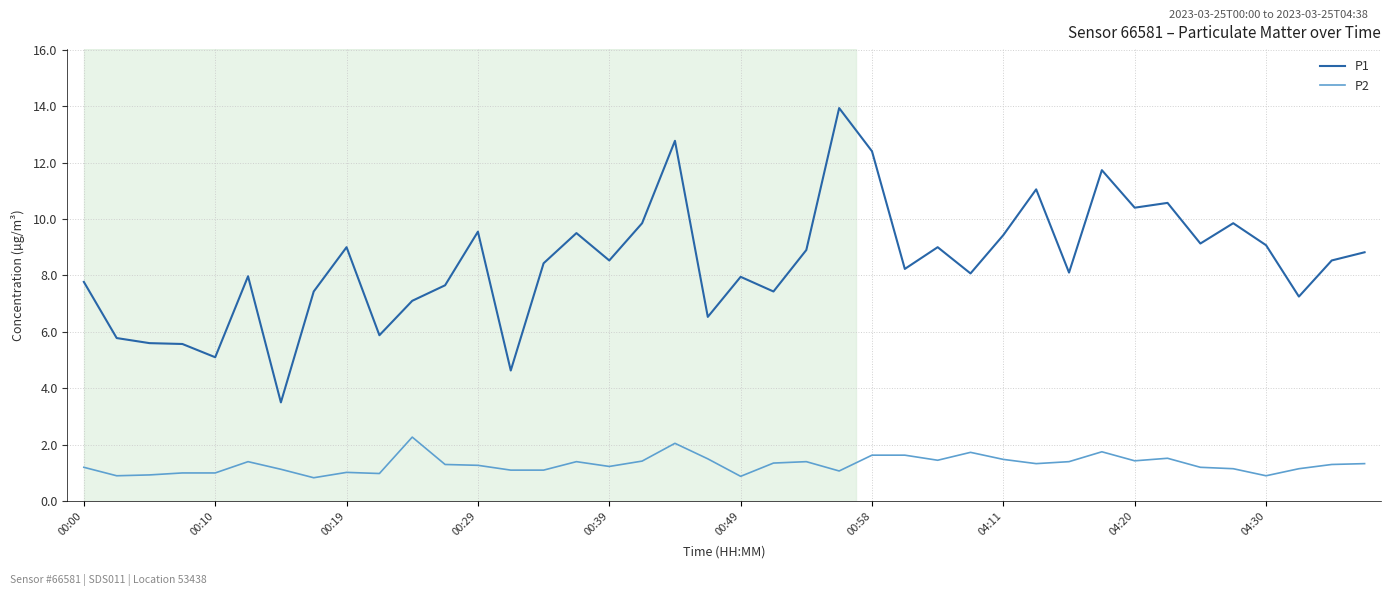

At how many categories does at least one series exceed 6?

33